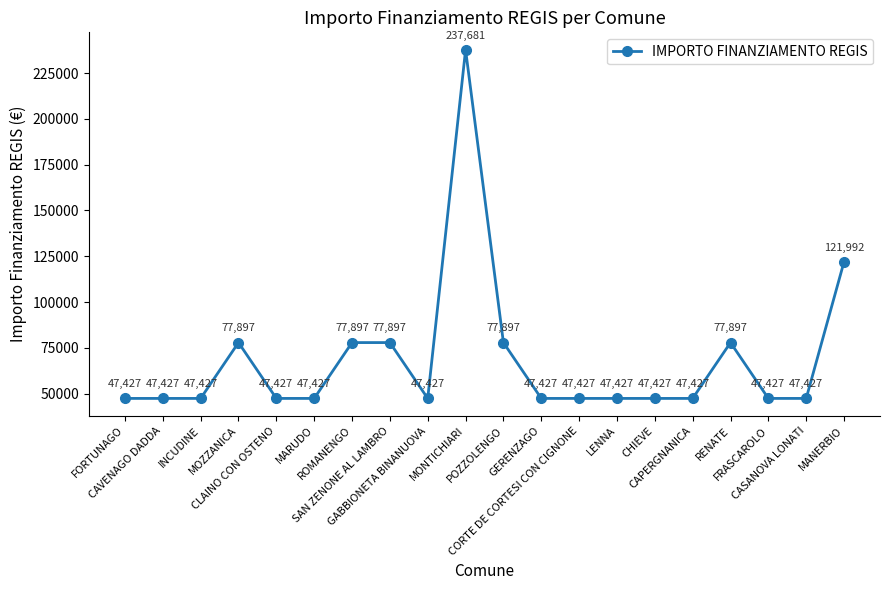

At which label is the value closest to 142554?

MANERBIO